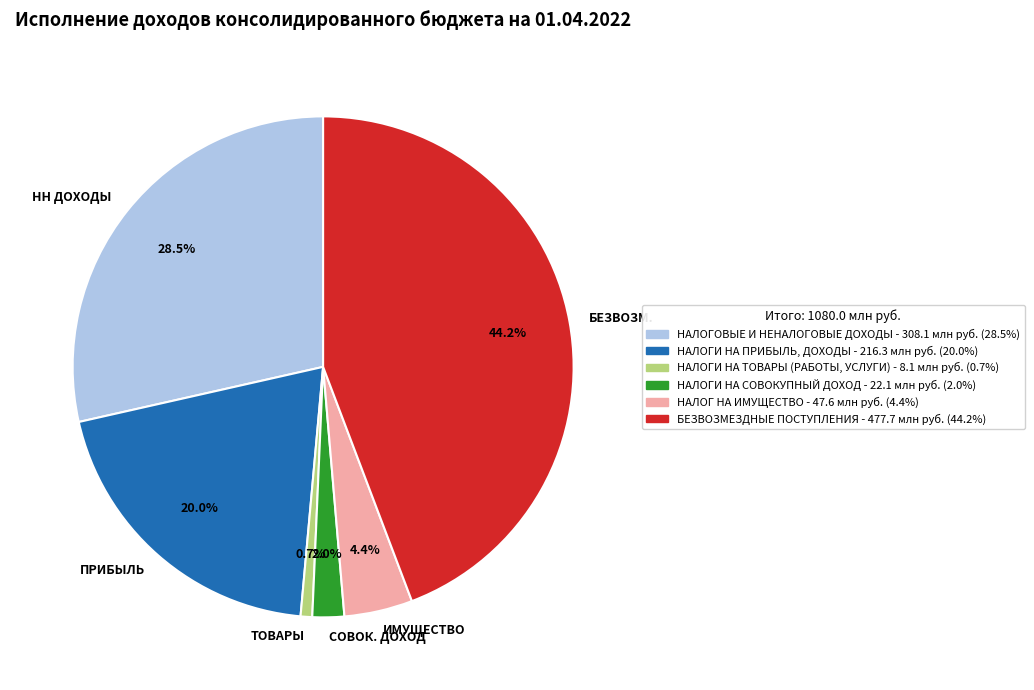

Which category has the smallest portion of the pie?

НАЛОГИ НА ТОВАРЫ (РАБОТЫ, УСЛУГИ)